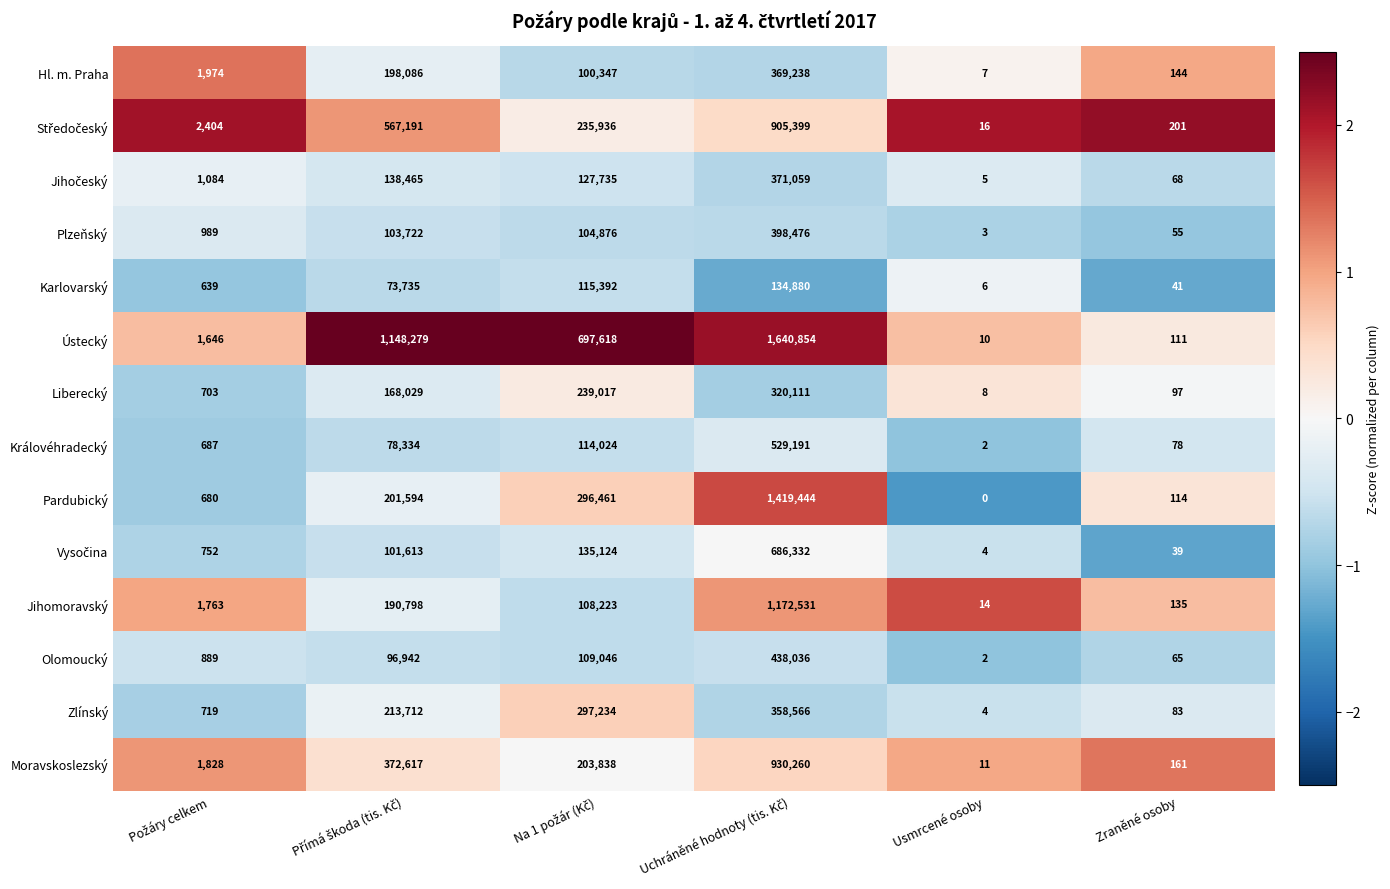

Count the number of data series in this chart.

14